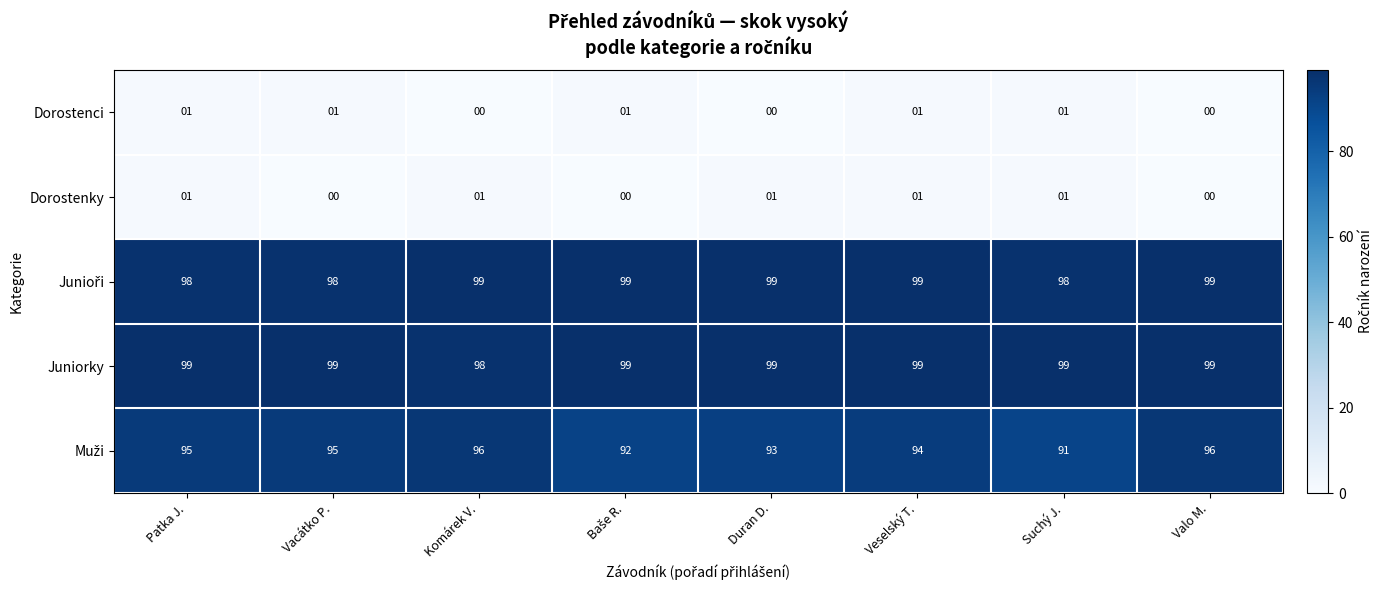

True or false: Juniorky has a value of 98 at Komárek V..

True